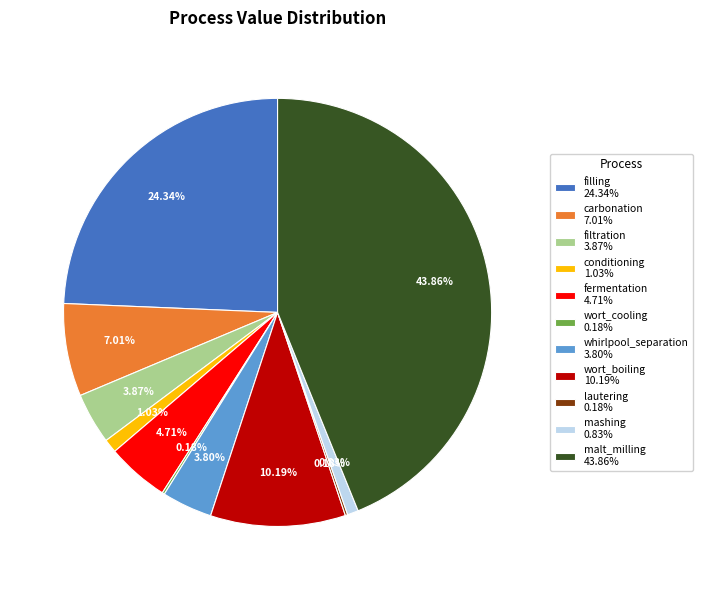

Which slice is the largest?

malt_milling